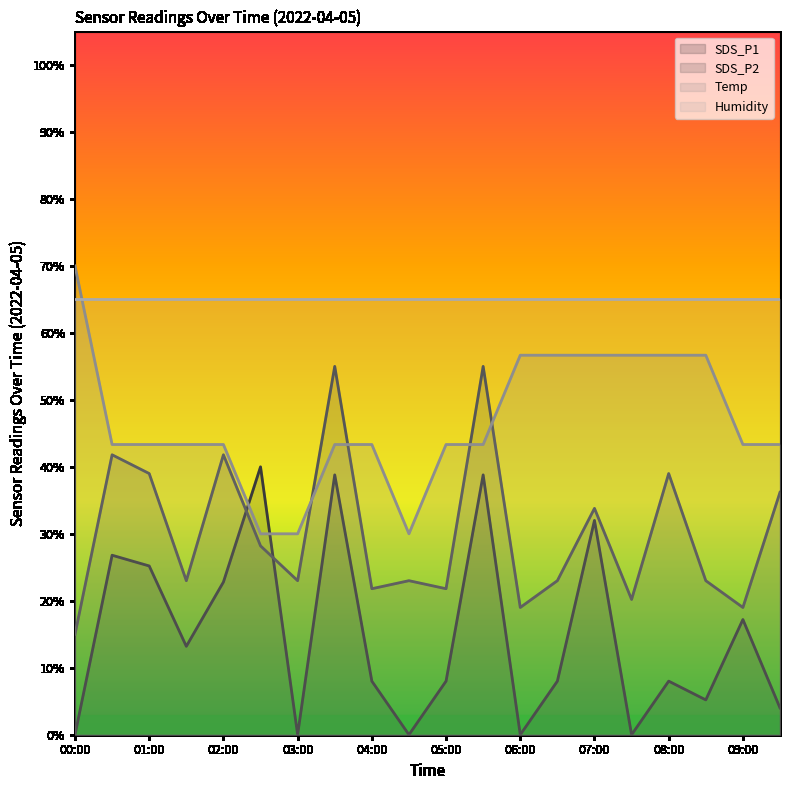

Rank the series by their average value, from lowest to highest.

SDS_P1, SDS_P2, Temp, Humidity